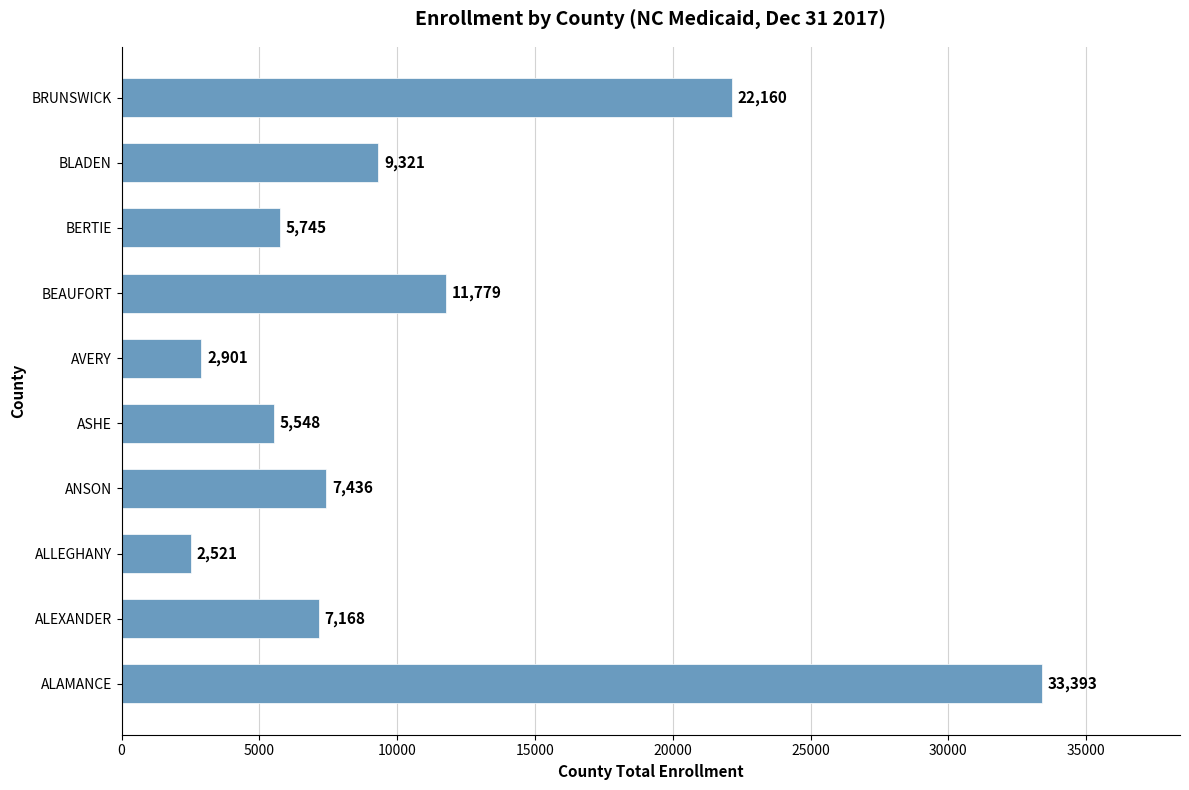

How many categories are shown in the chart?

10